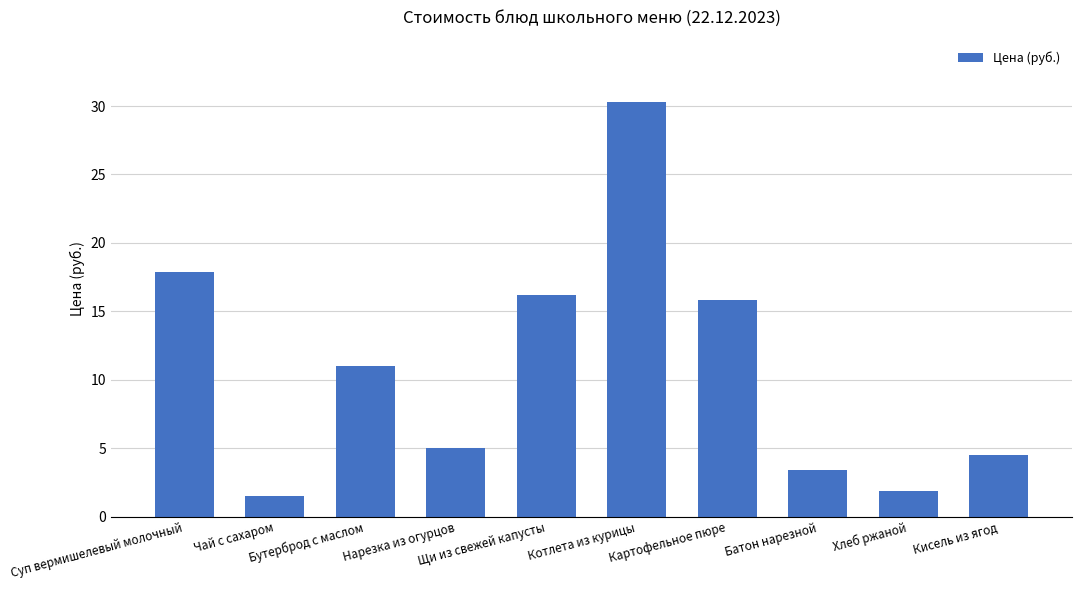

What is the change in value from Суп вермишелевый молочный to Щи из свежей капусты?

-1.7